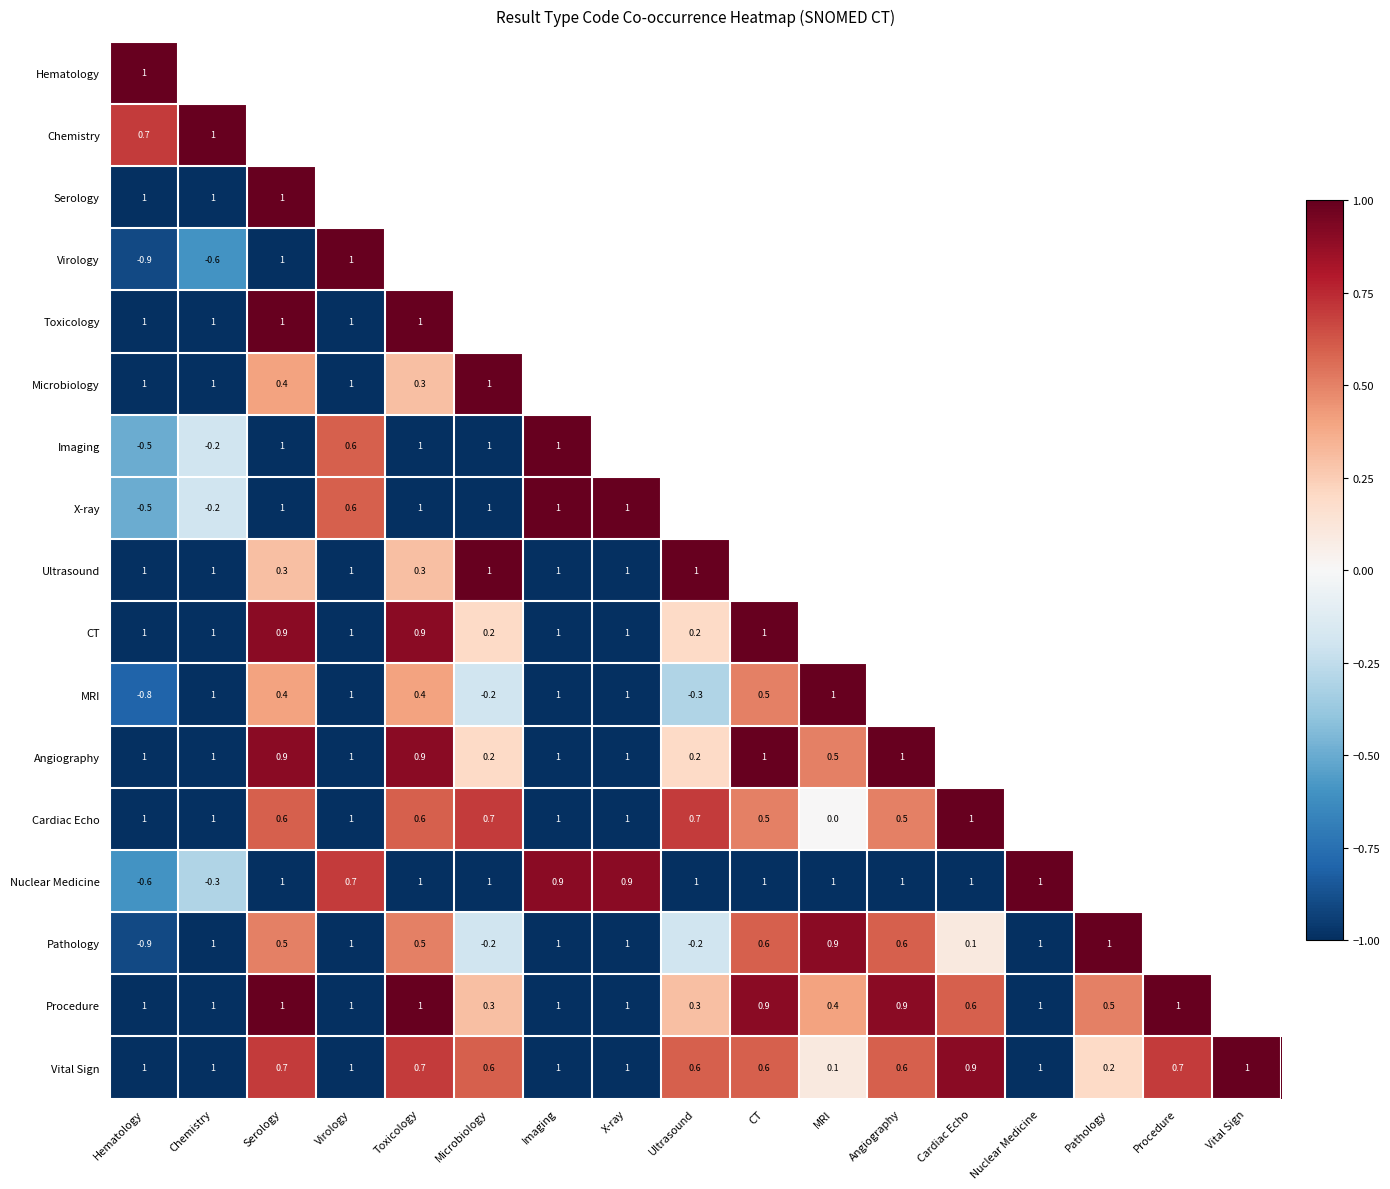

Is the value of Vital Sign at Serology greater than the value of Angiography at Angiography?

No